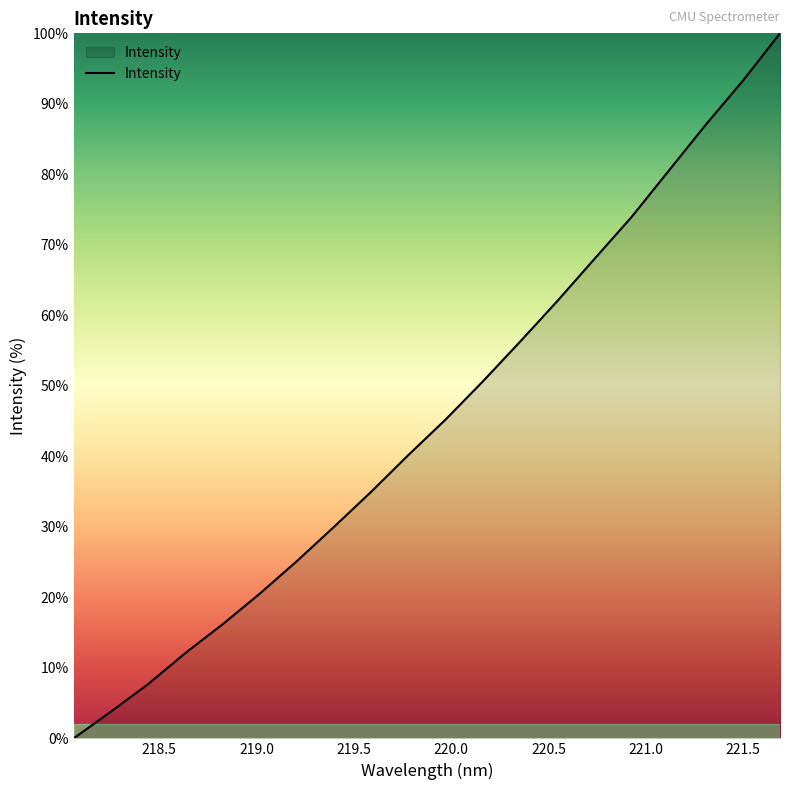

What is the greatest value displayed?

100.0